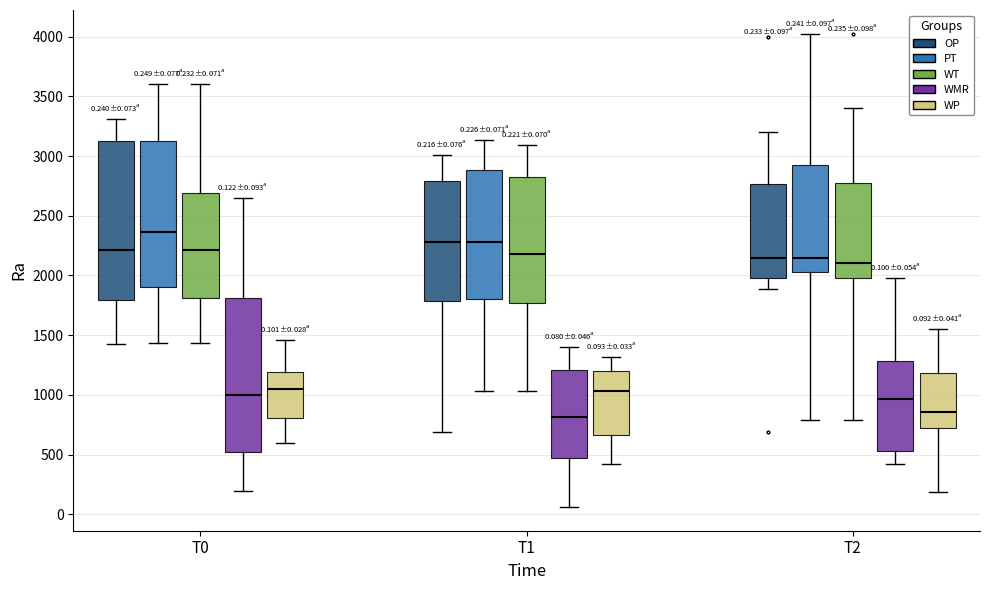

Which box's median line is the highest?

T0 (PT)